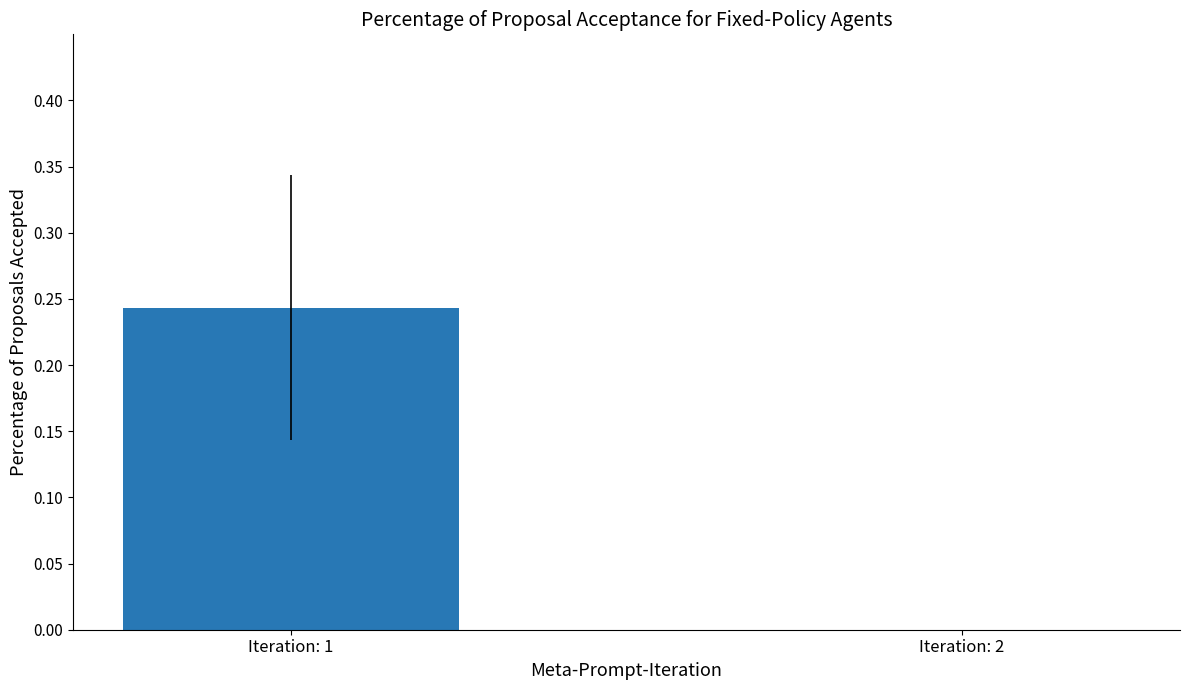

What is the average value?

0.1